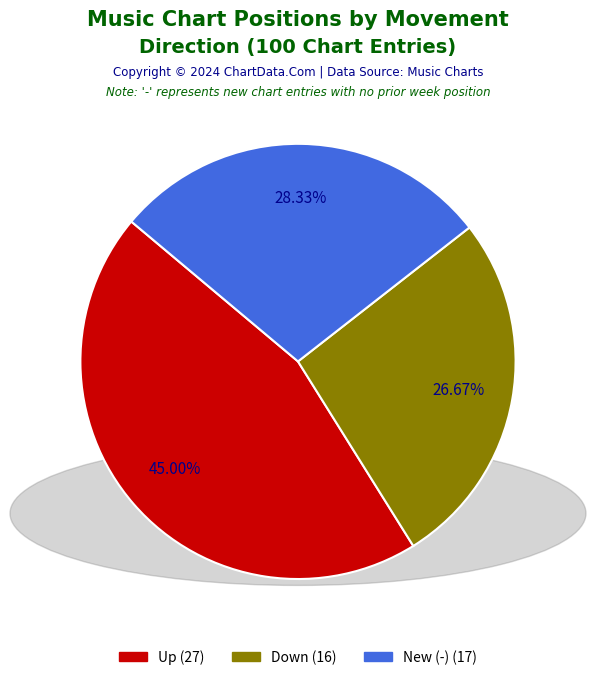

Is there a majority slice in this chart?

No